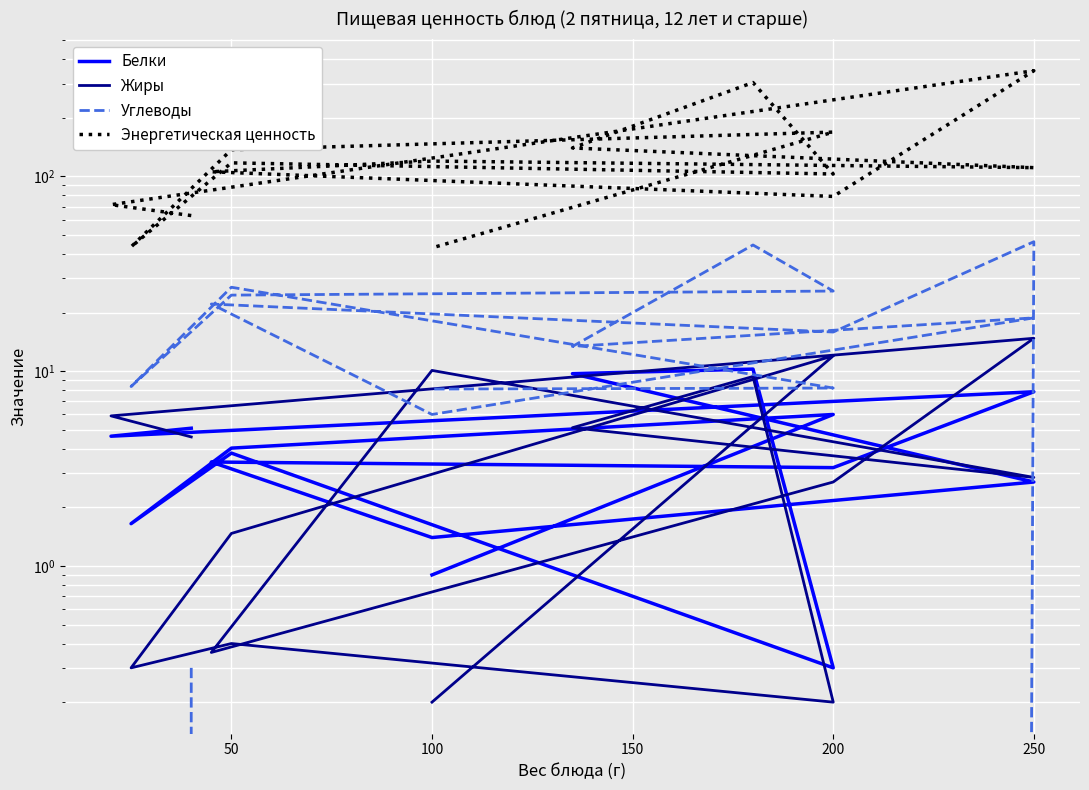

True or false: Белки and Энергетическая ценность intersect in this chart.

False